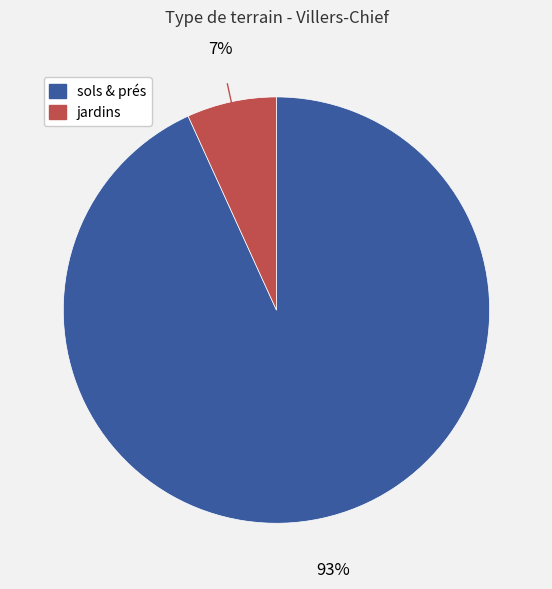

Is there a majority slice in this chart?

Yes